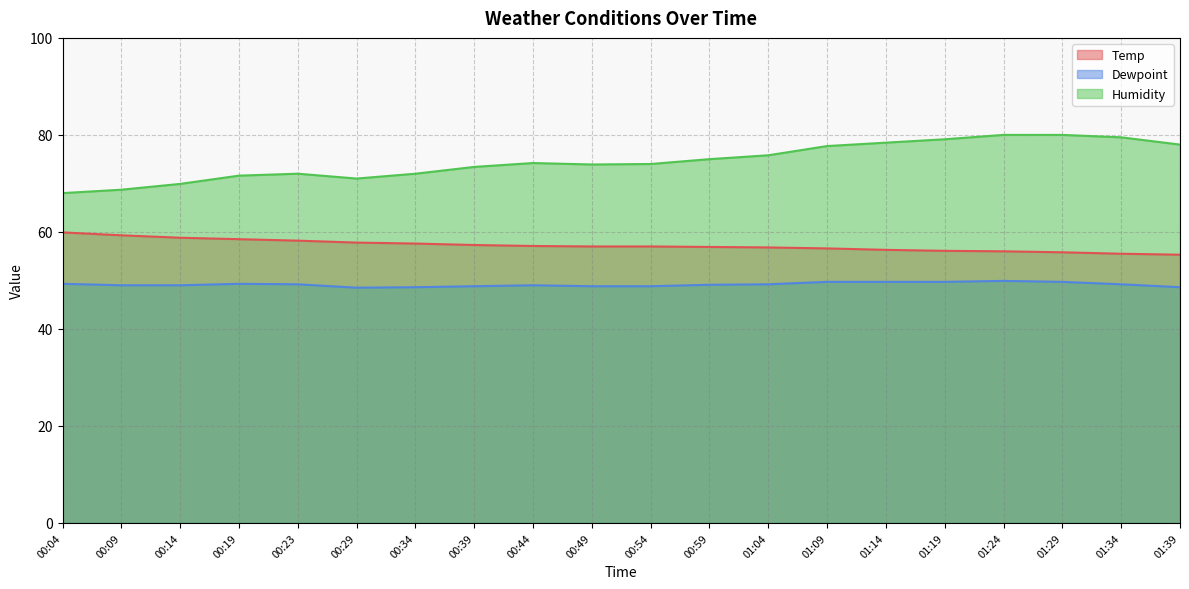

What is the label of the 6th point from the right?

01:14